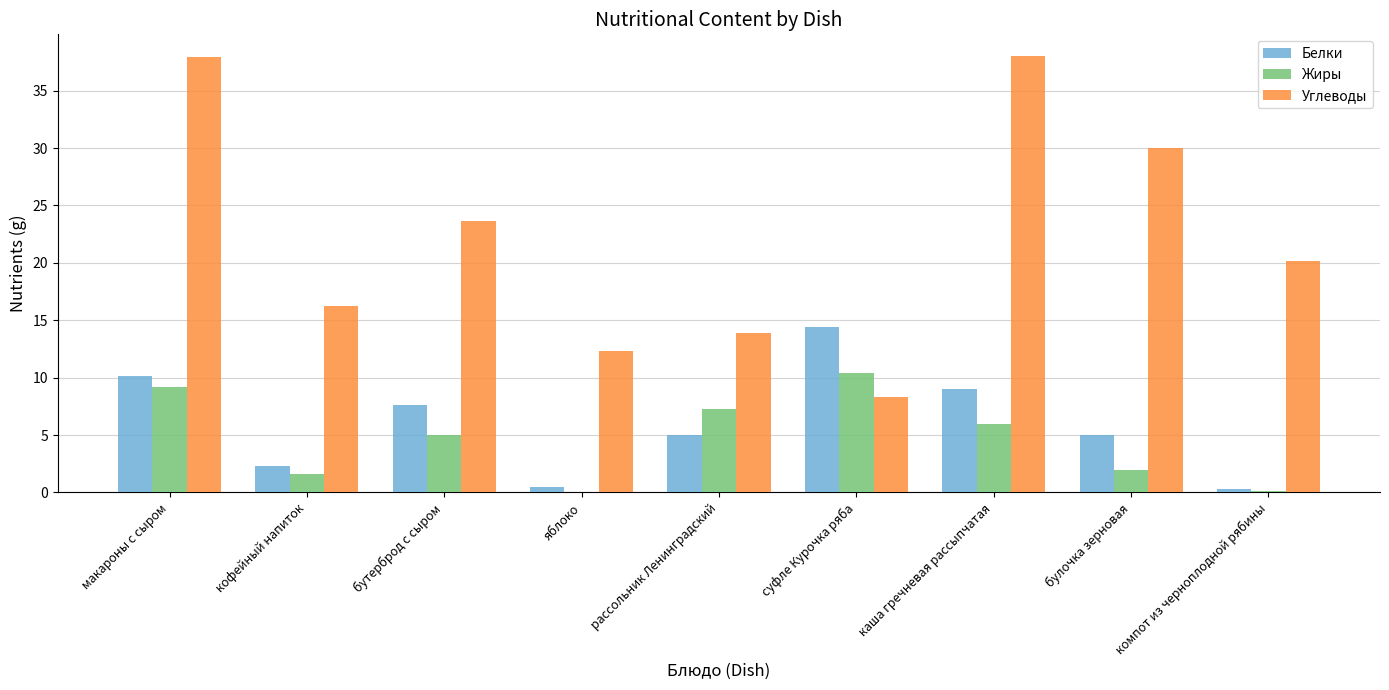

Which series changed the most between макароны с сыром and бутерброд с сыром?

Углеводы